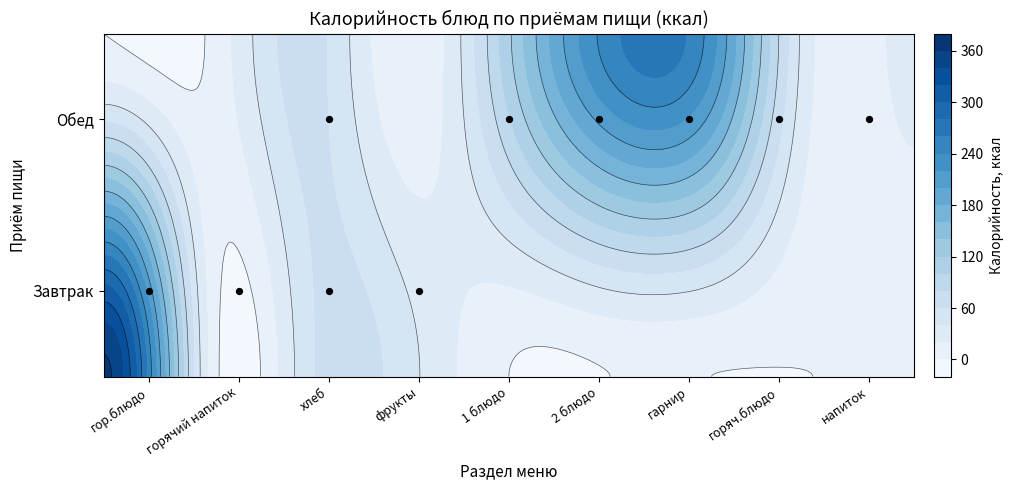

At which label does Обед first exceed 26?

хлеб